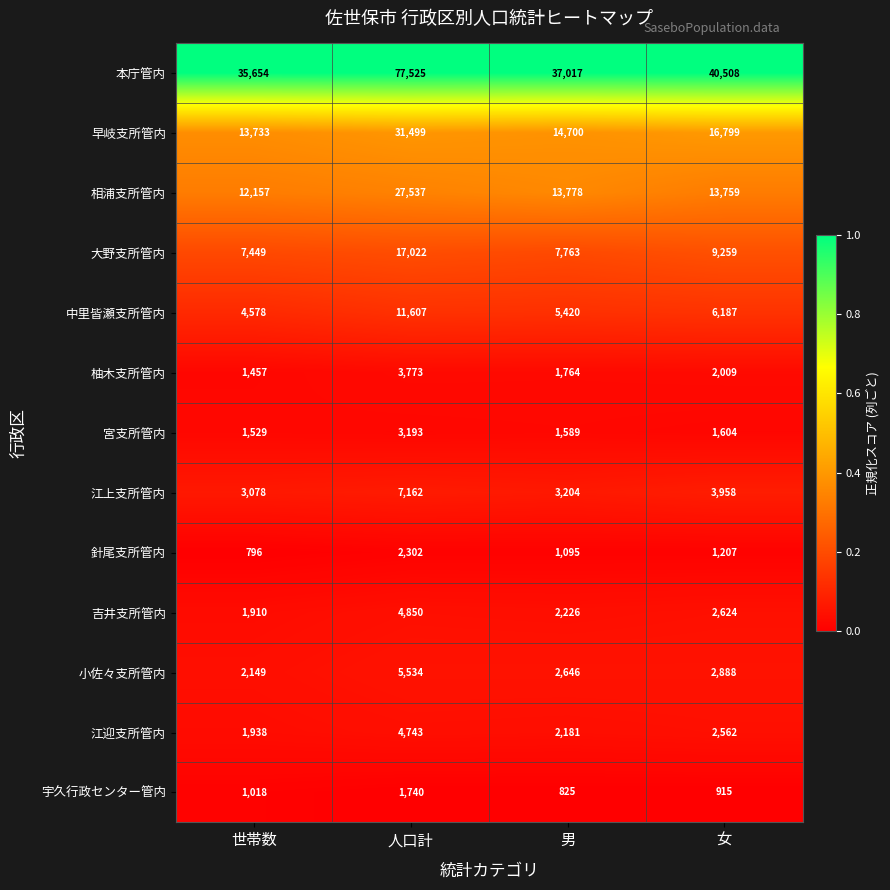

What is the sum of all 大野支所管内 values?

41493